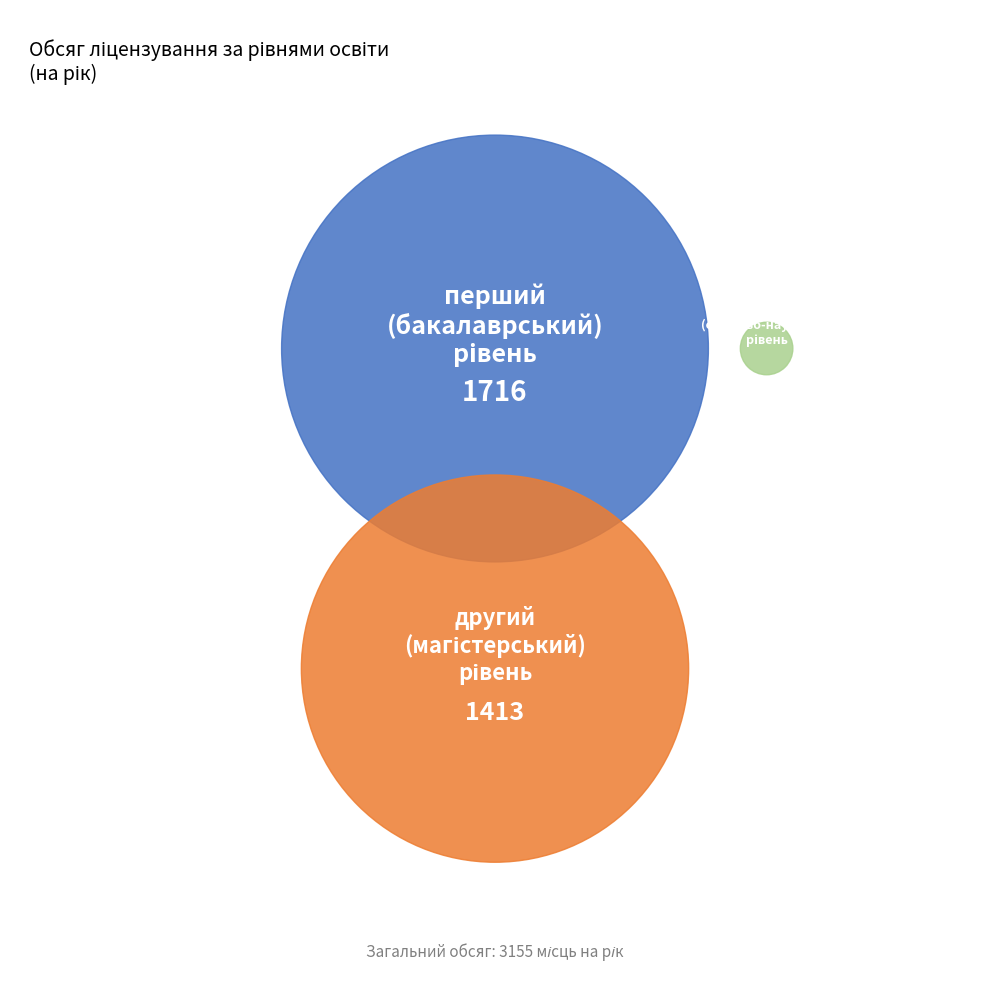

What percentage is the третій (освітньо-науковий) рівень slice, to the nearest percent?

1%